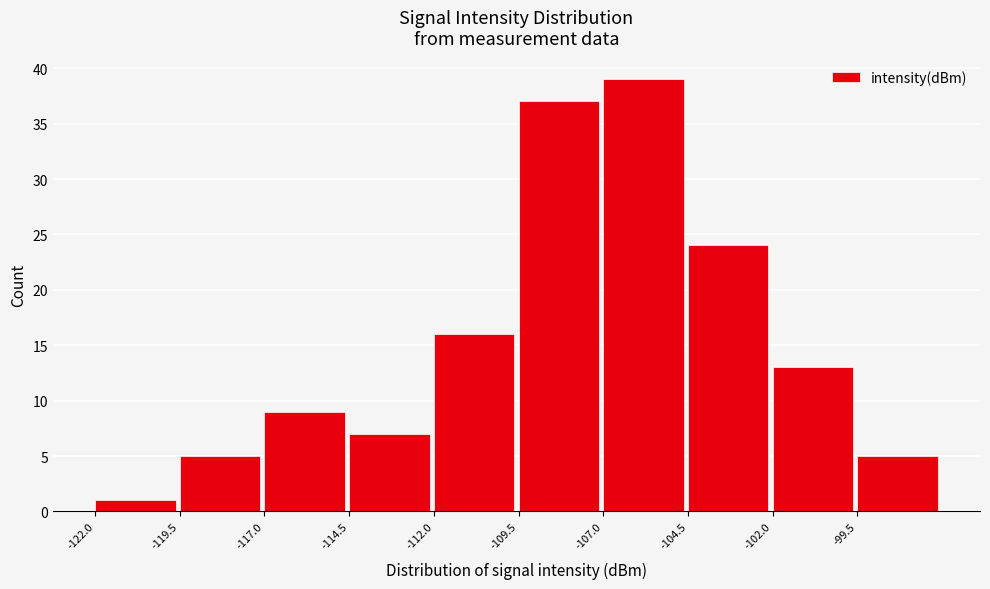

Reading left to right, list every bar in this chart as the range it spans on the x-axis followed by its height. The values are not printed on the chart, so give them approximately, as read against the axis.

-122.0 to -119.5: 1
-119.5 to -117.0: 5
-117.0 to -114.5: 9
-114.5 to -112.0: 7
-112.0 to -109.5: 16
-109.5 to -107.0: 37
-107.0 to -104.5: 39
-104.5 to -102.0: 24
-102.0 to -99.5: 13
-99.5 to -97.0: 5